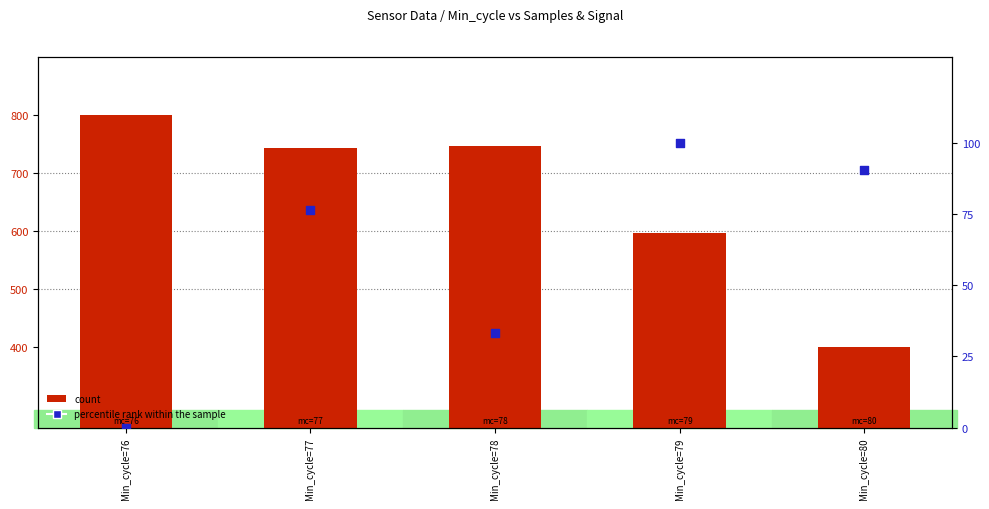

Which series has the largest Y range (max minus min)?

count